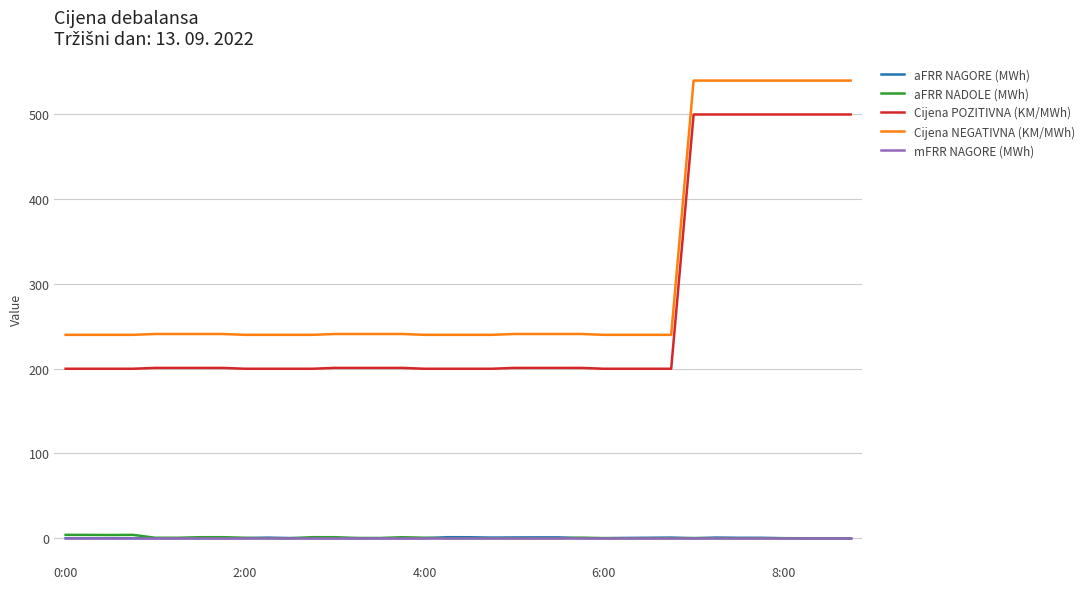

True or false: Cijena POZITIVNA (KM/MWh) and aFRR NAGORE (MWh) intersect in this chart.

False